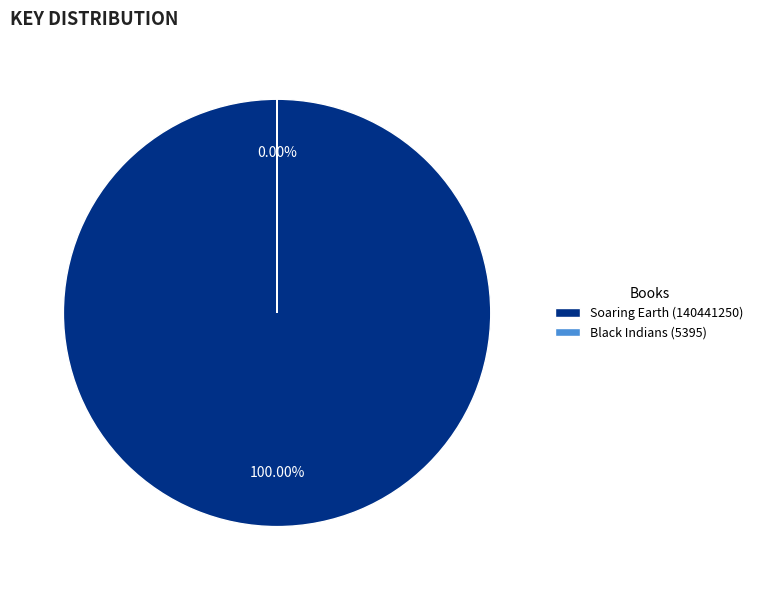

Which category accounts for the majority?

Soaring Earth (140441250)